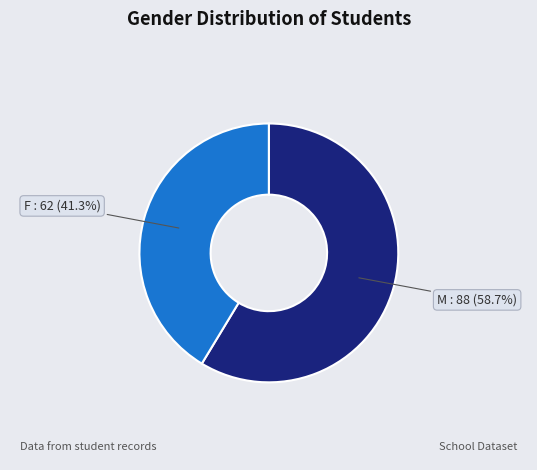

To the nearest percent, what is the combined percentage of M and F?

100%